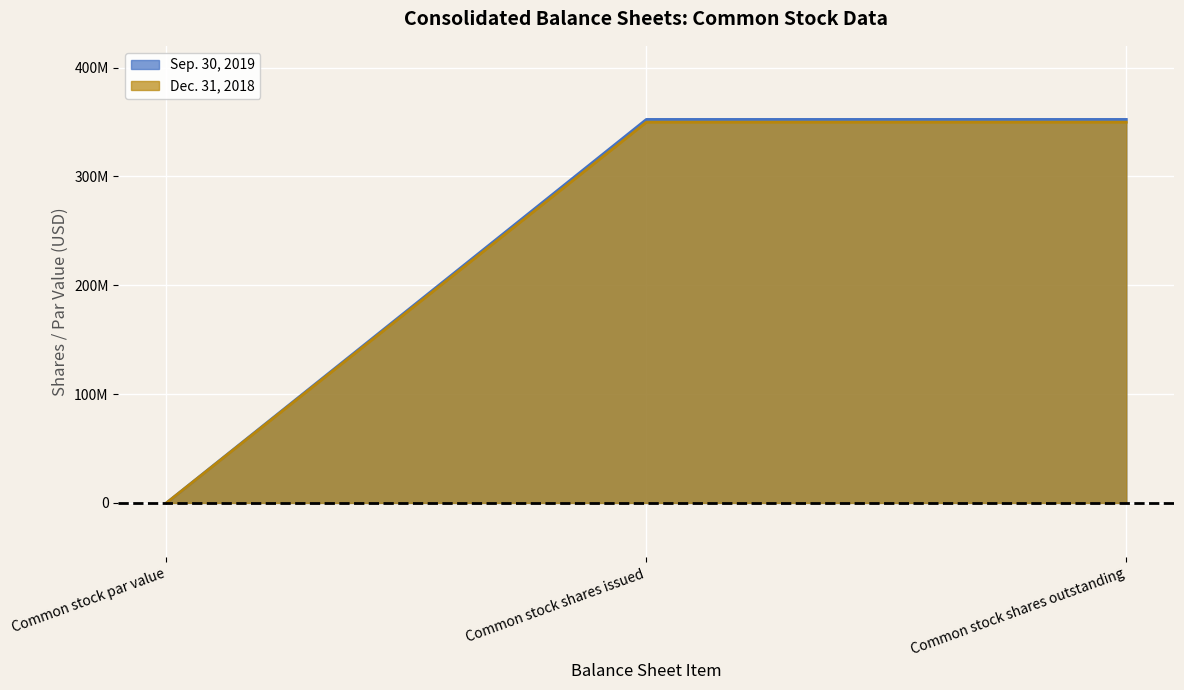

What is the average value of the Dec. 31, 2018 series?

233247401